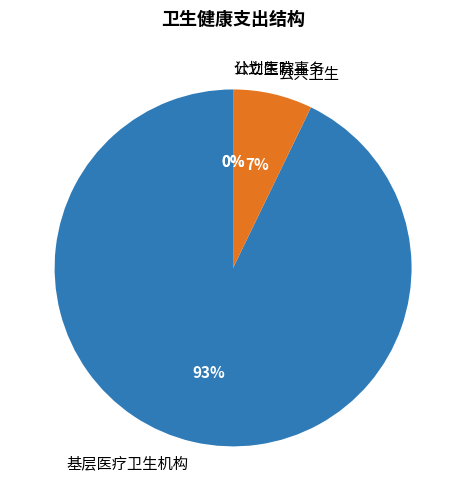

Which slice is the largest?

基层医疗卫生机构